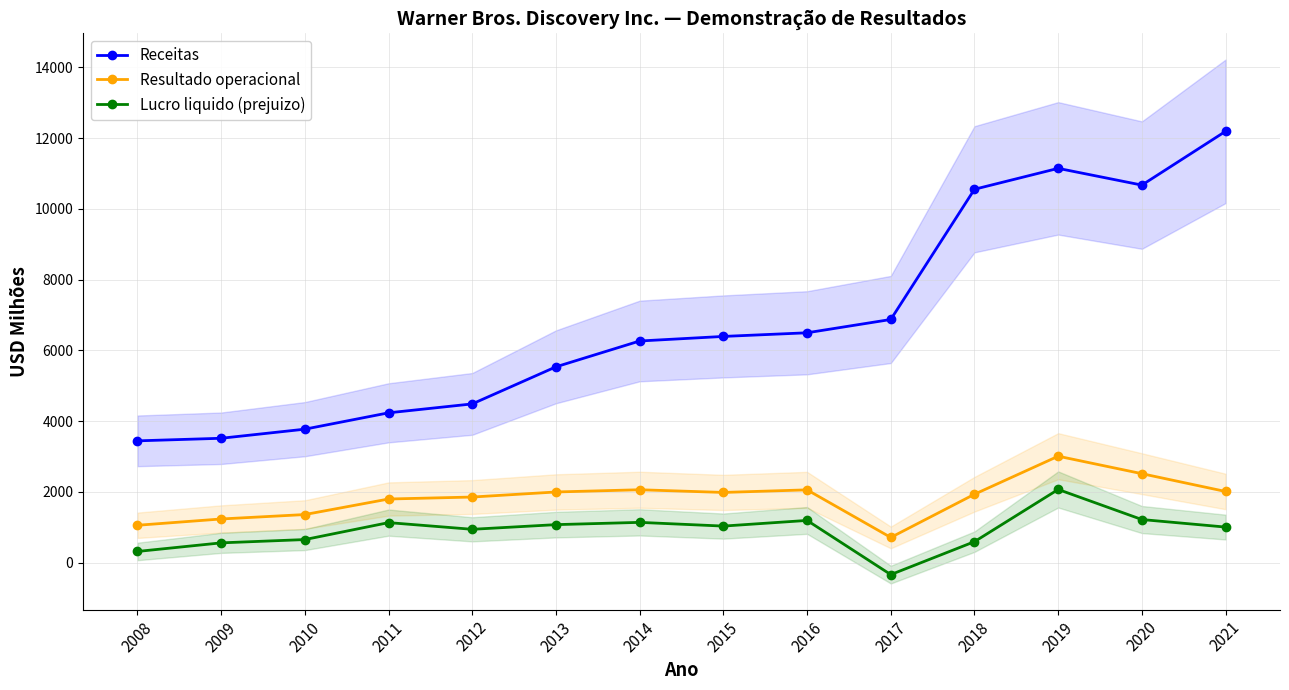

True or false: Lucro liquido (prejuizo) and Receitas intersect in this chart.

False